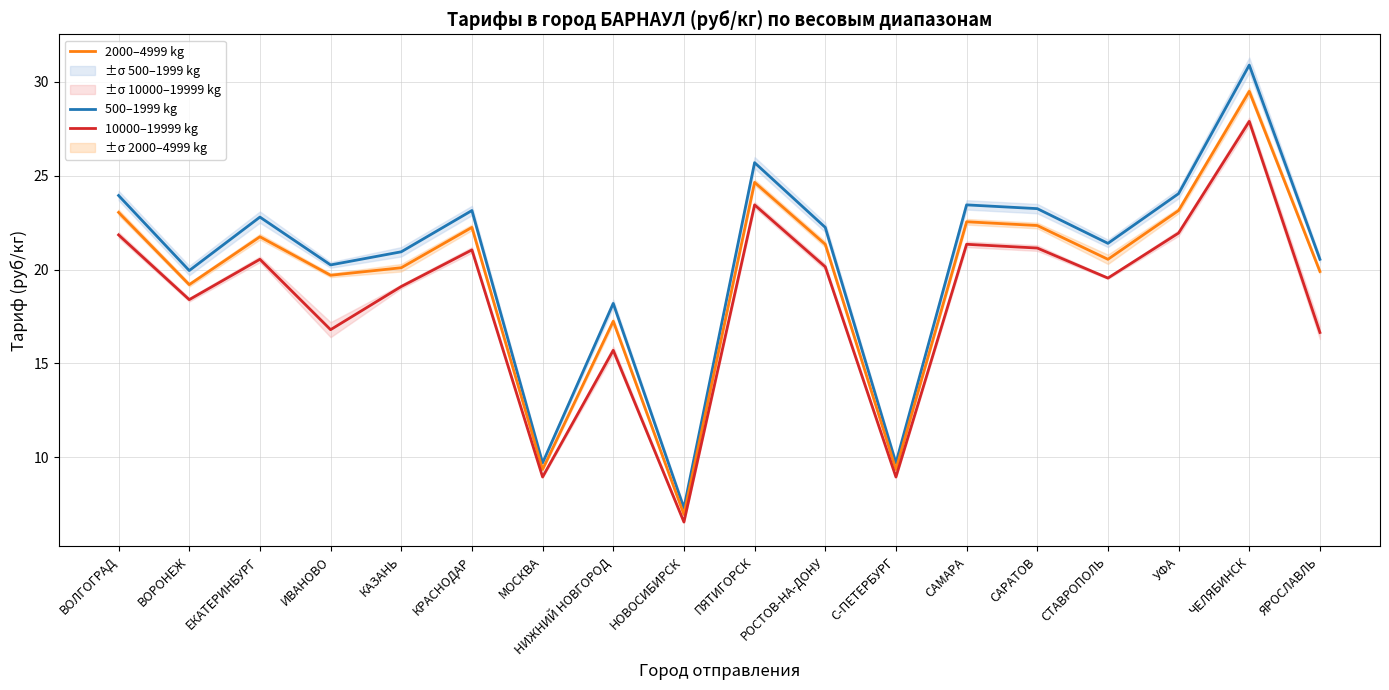

What are all the series names shown in the legend?

500–1999 kg, 2000–4999 kg, 10000–19999 kg